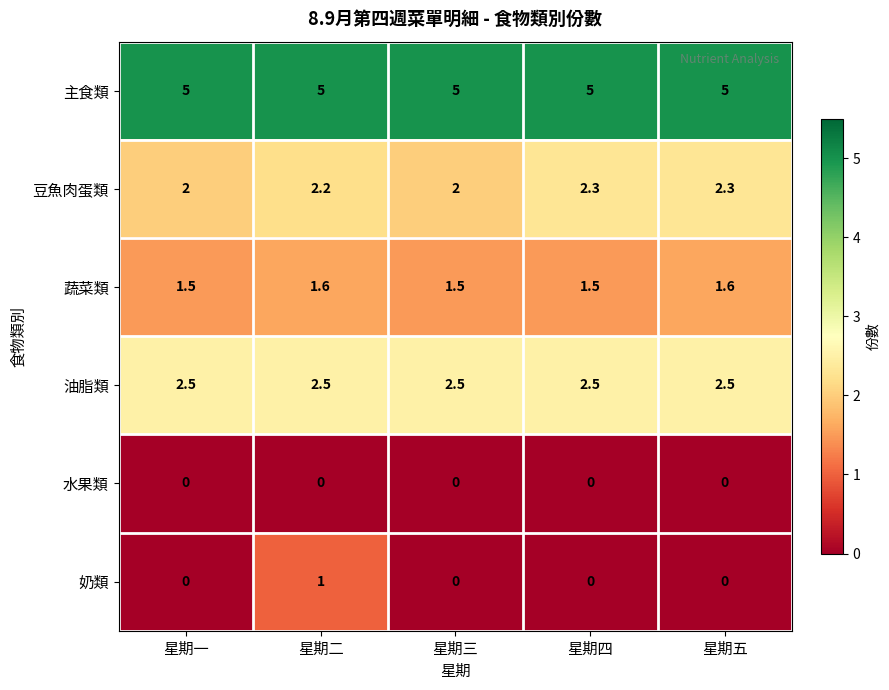

Reading right to left, transcribe all the data shown in this chart.

主食類: 5.0	5.0	5.0	5.0	5.0
豆魚肉蛋類: 2.3	2.3	2.0	2.2	2.0
蔬菜類: 1.6	1.5	1.5	1.6	1.5
油脂類: 2.5	2.5	2.5	2.5	2.5
水果類: 0.0	0.0	0.0	0.0	0.0
奶類: 0.0	0.0	0.0	1.0	0.0